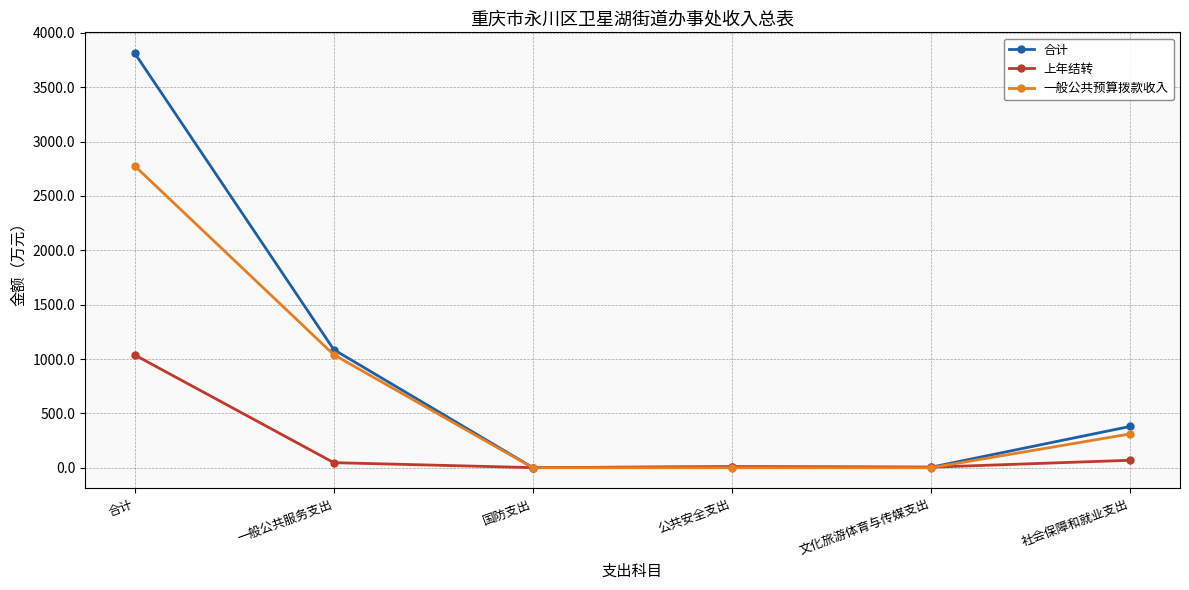

What is the average value of the 一般公共预算拨款收入 series?

688.0